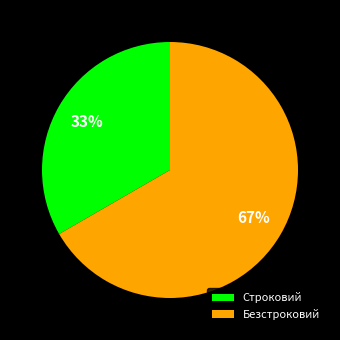

To the nearest percent, what is the combined percentage of Строковий and Безстроковий?

100%